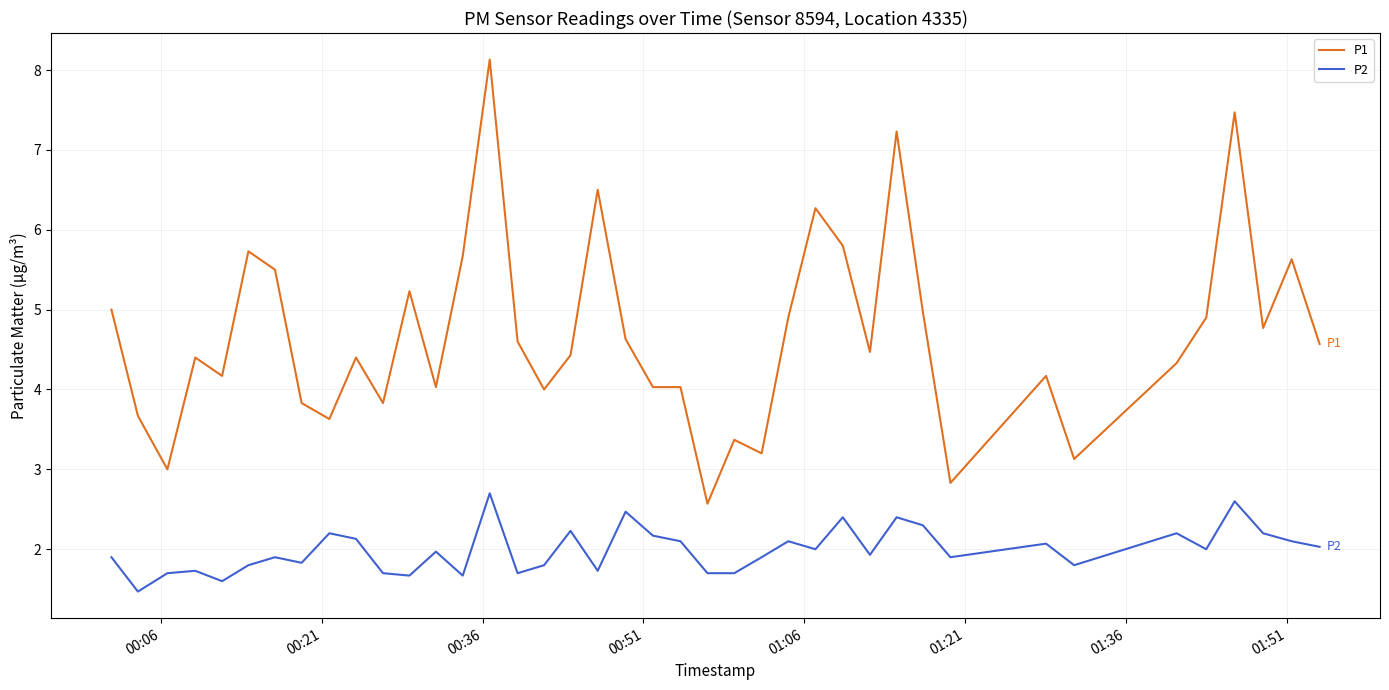

True or false: P2 has more than 0 interior local peaks.

True